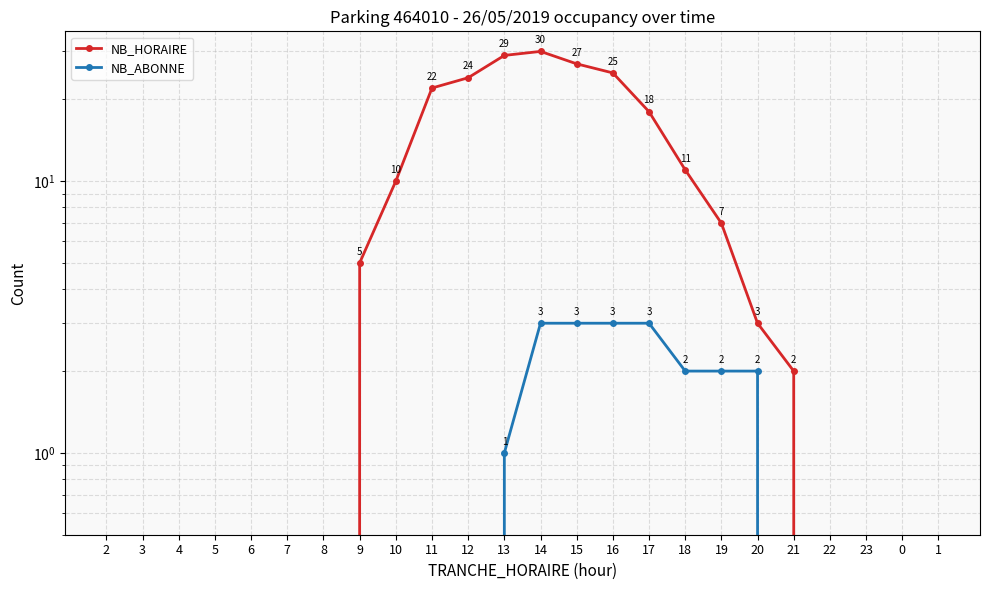

What position from the left is 1?

24